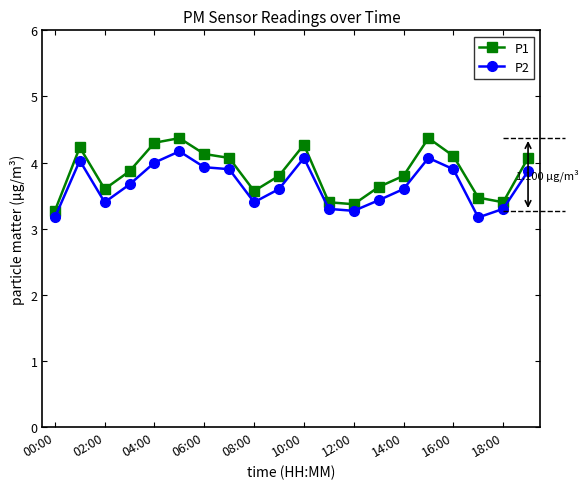

Does the chart display data point markers on the line(s)?

Yes